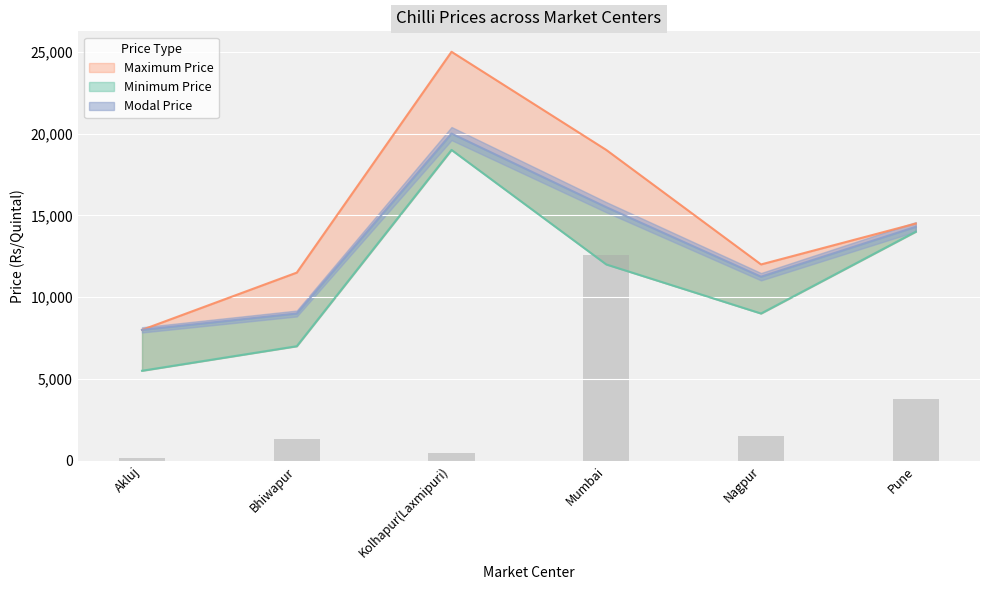

Count the Minimum Price values in the range 7000 to 14000.

4